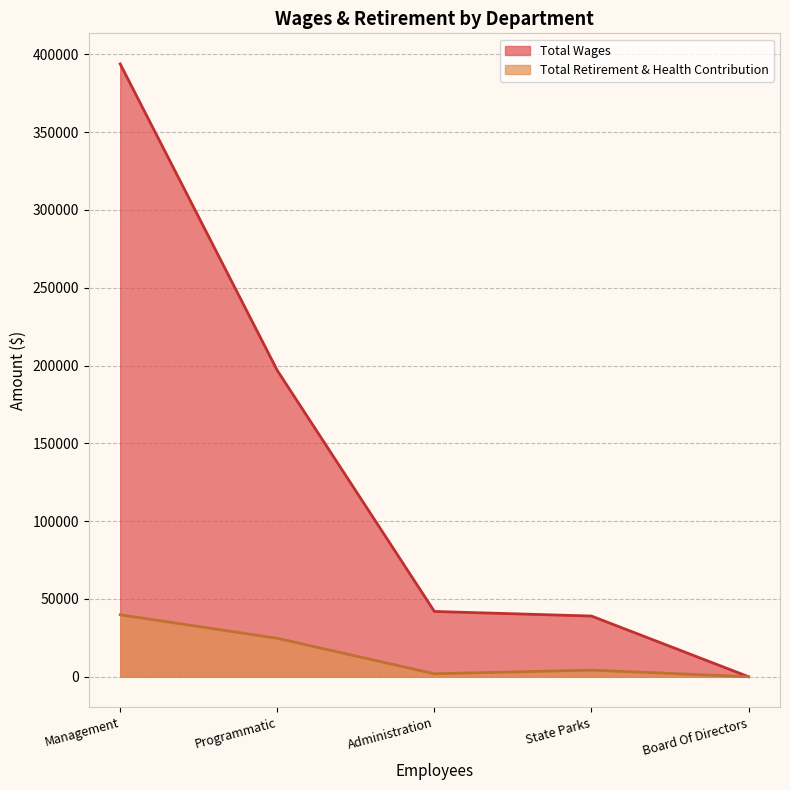

What is the average value of the Total Retirement & Health Contribution series?

14124